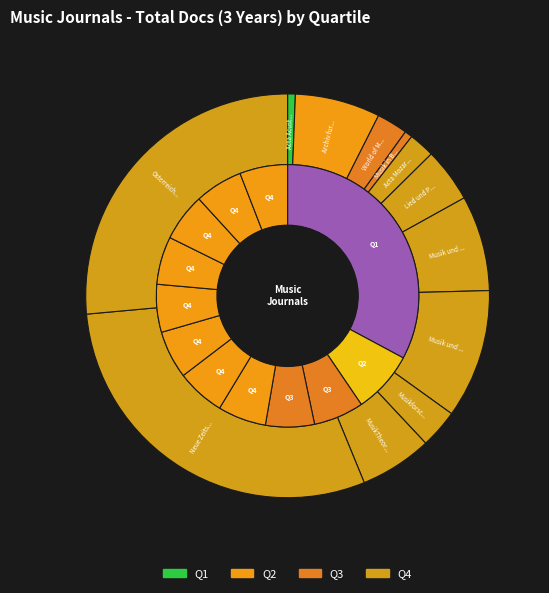

Rank the categories by value from highest to lowest.

Neue Zeitschrift fur Musik, Osterreichische Musikzeitschrift, Musik und Kirche, Musik und Asthetik, Archiv fur Musikwissenschaft, MusikTheorie, Lied und Populare Kultur, Musikforschung, World of Music, Acta Mozartiana, Acta Acustica, Musik in Bayern